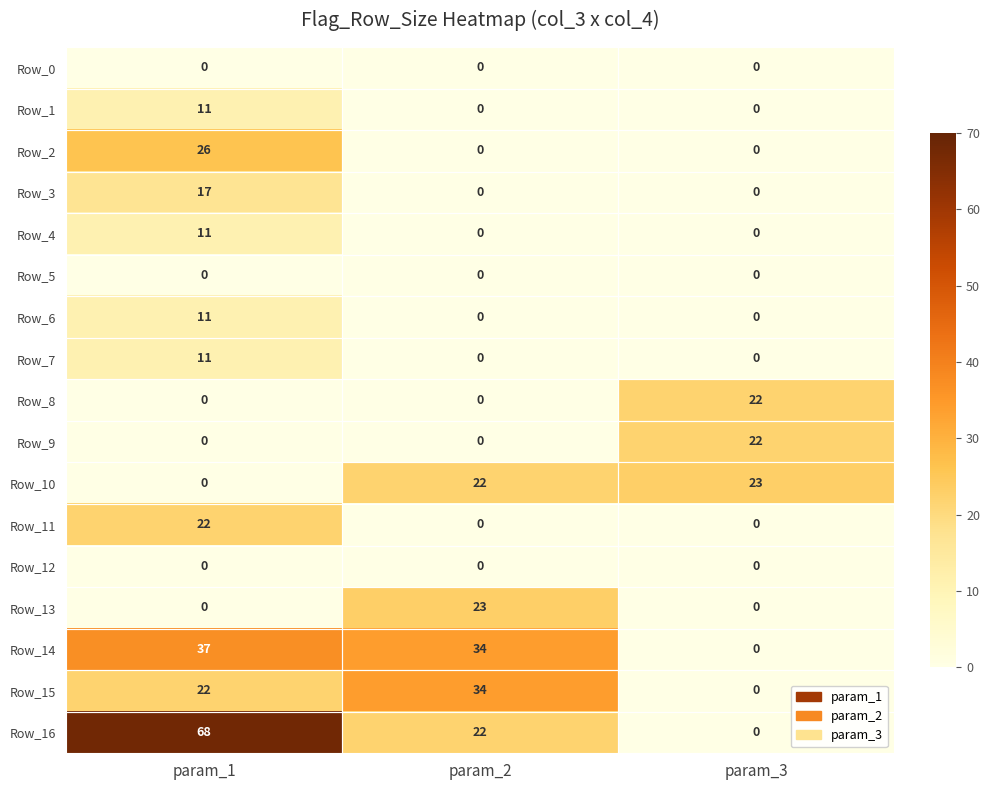

Which category has the highest value in the Row_6 series?

param_1